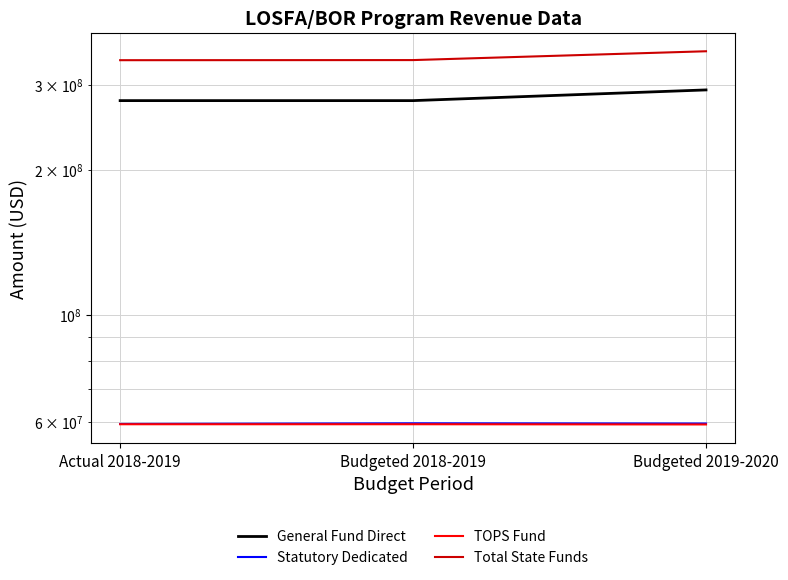

Reading right to left, what are all the values shown in this chart?

General Fund Direct: 292966113.0	278357739.0	278357739.0
Statutory Dedicated: 59462426.0	59521750.0	59342341.2
TOPS Fund: 59202426.0	59261750.0	59261701.0
Total State Funds: 352428539.0	337879489.0	337700080.2